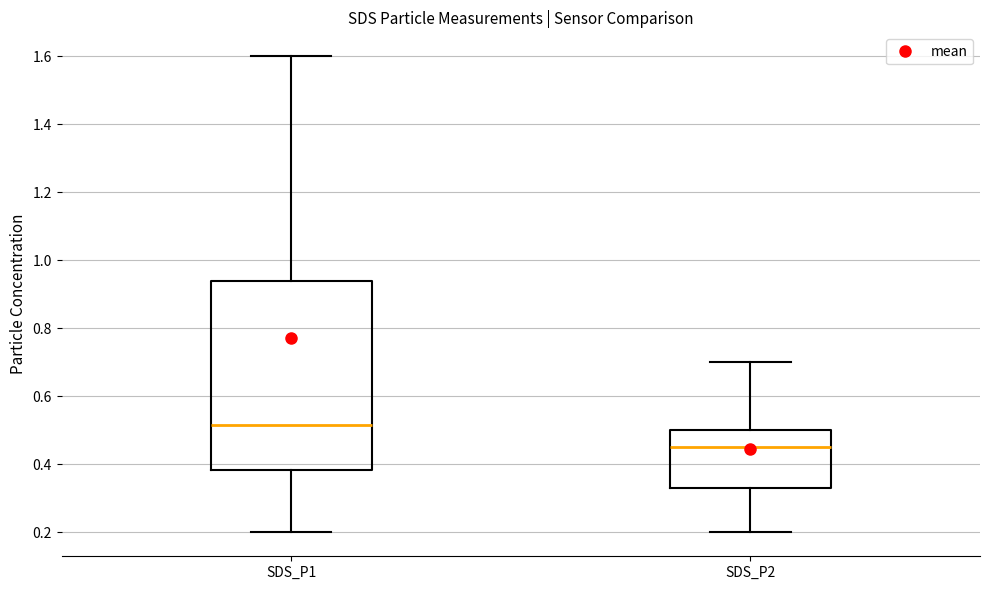

Which box has the highest median line?

SDS_P1